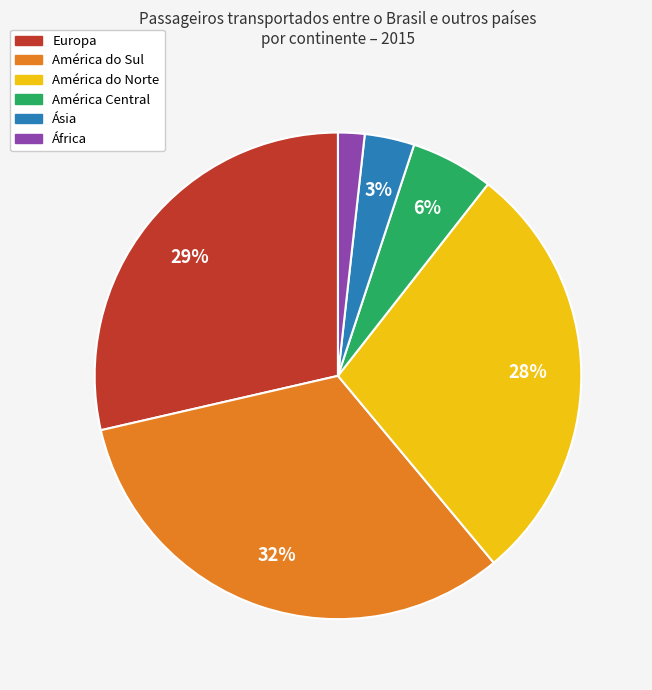

To the nearest percent, what percentage of the pie is África?

2%